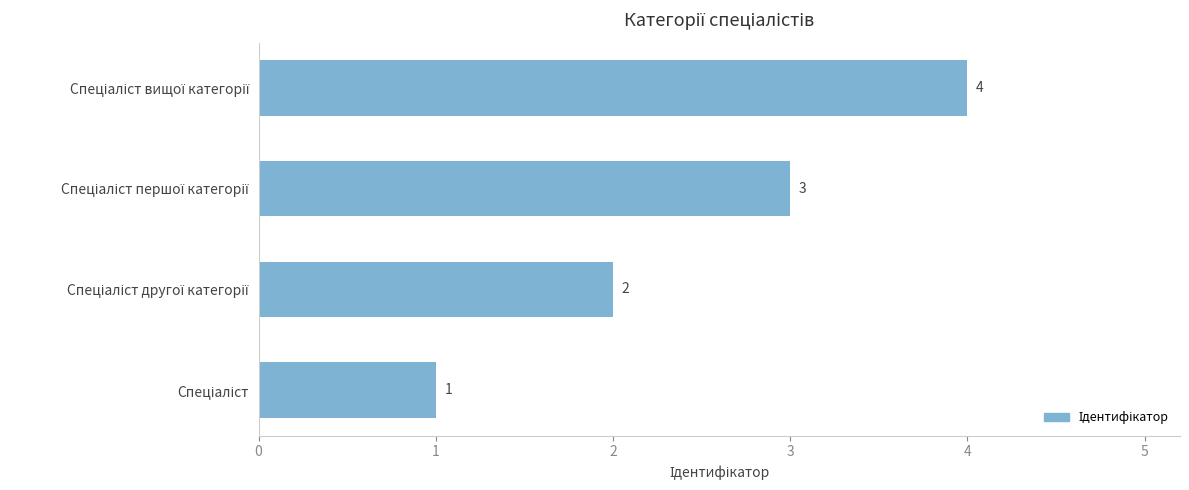

What is the greatest value displayed?

4